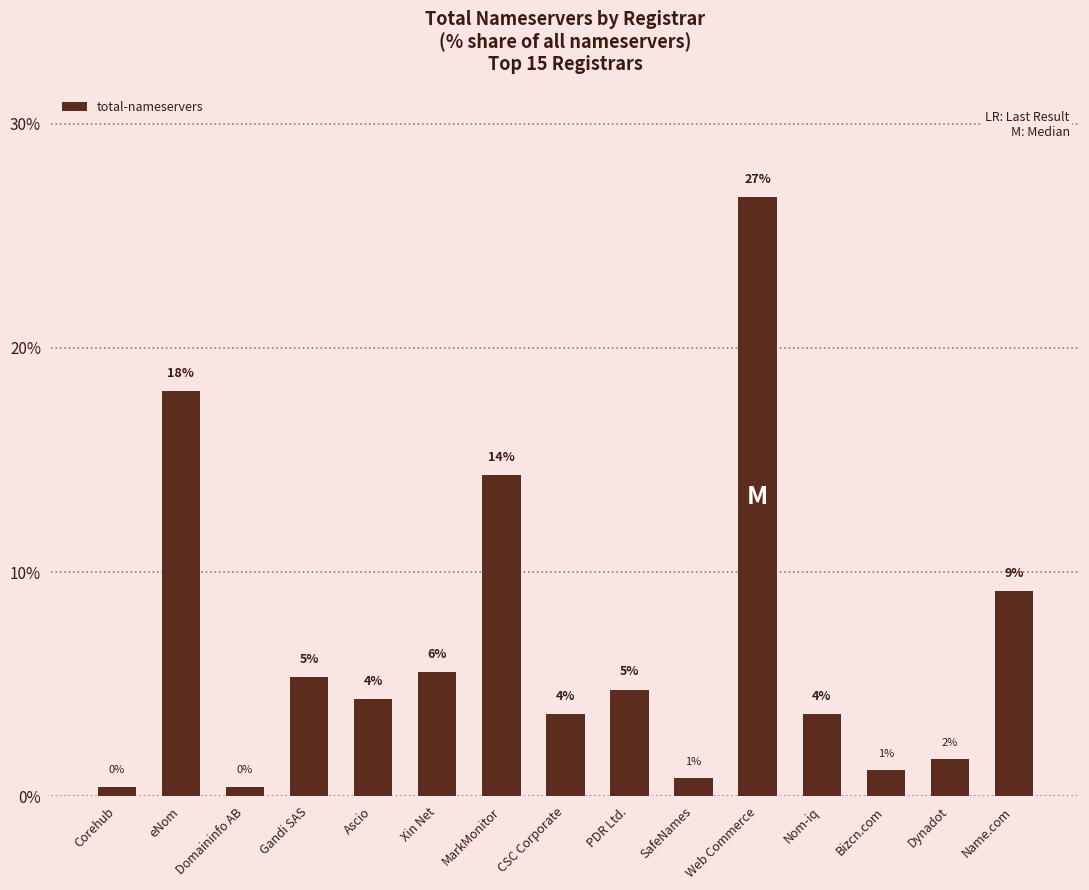

Rank the categories by value from highest to lowest.

Web Commerce, eNom, MarkMonitor, Name.com, Xin Net, Gandi SAS, PDR Ltd., Ascio, CSC Corporate, Nom-iq, Dynadot, Bizcn.com, SafeNames, Corehub, Domaininfo AB